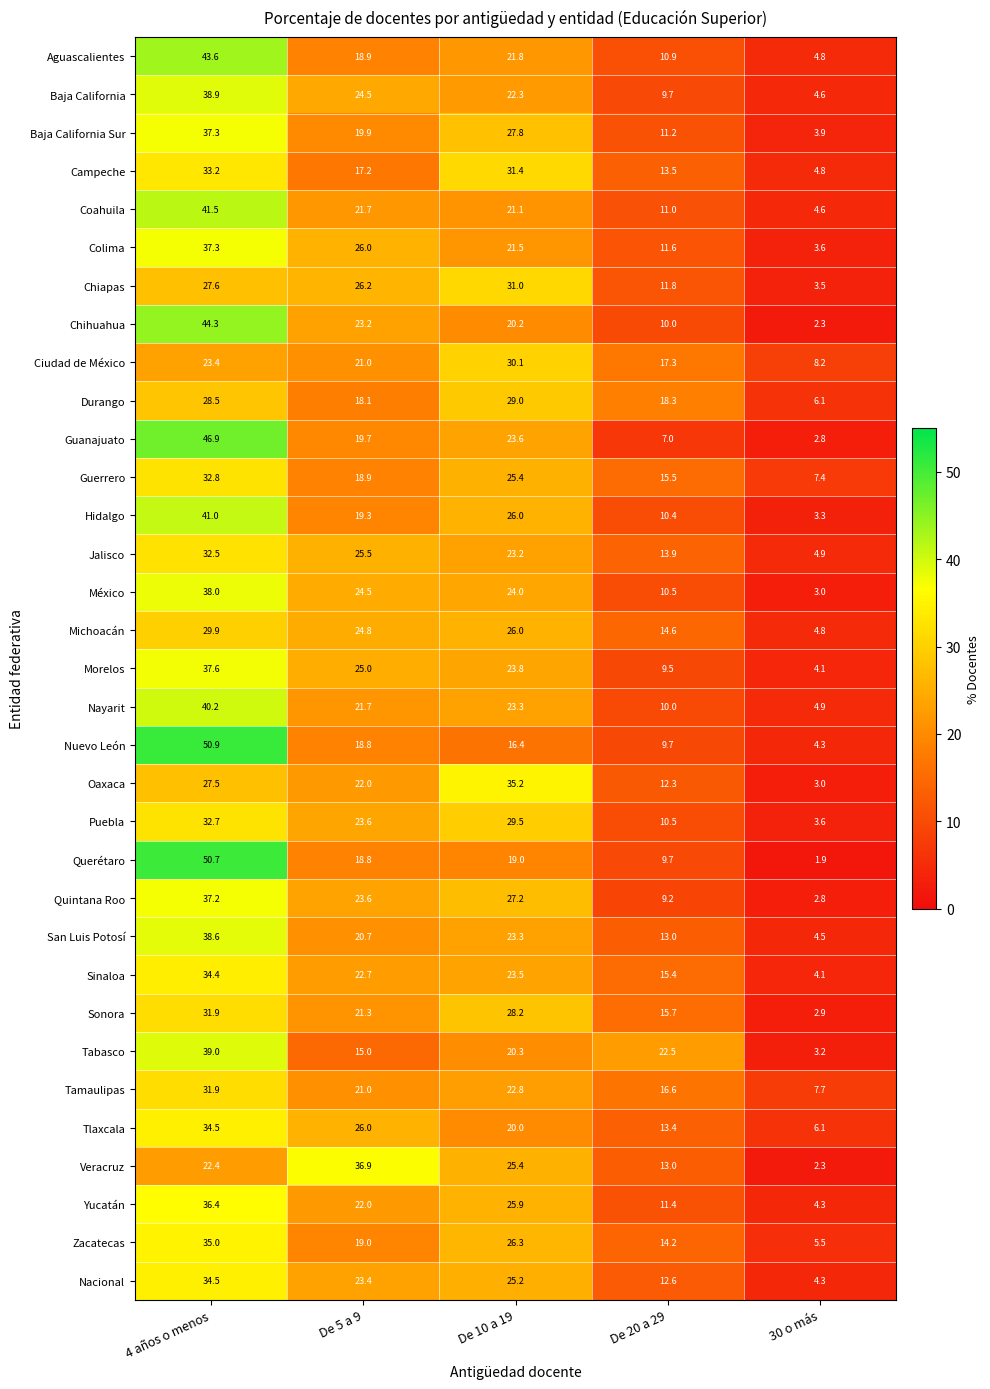

Read the Morelos value at De 10 a 19.

23.8